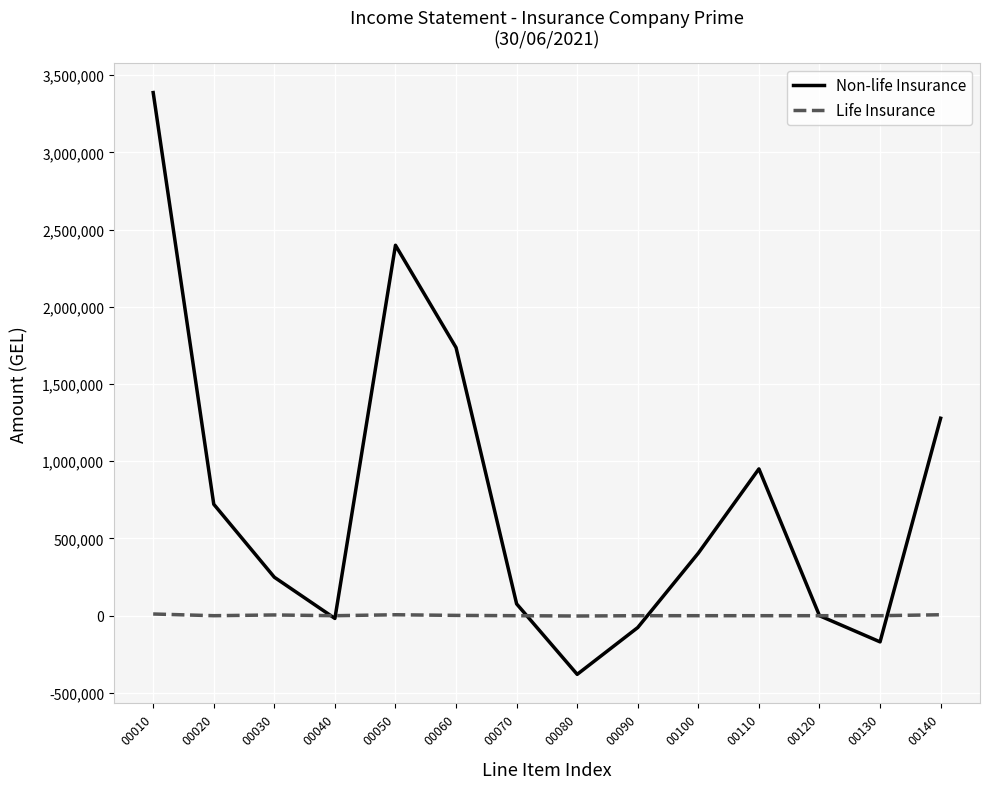

What are all the series names shown in the legend?

Non-life Insurance, Life Insurance